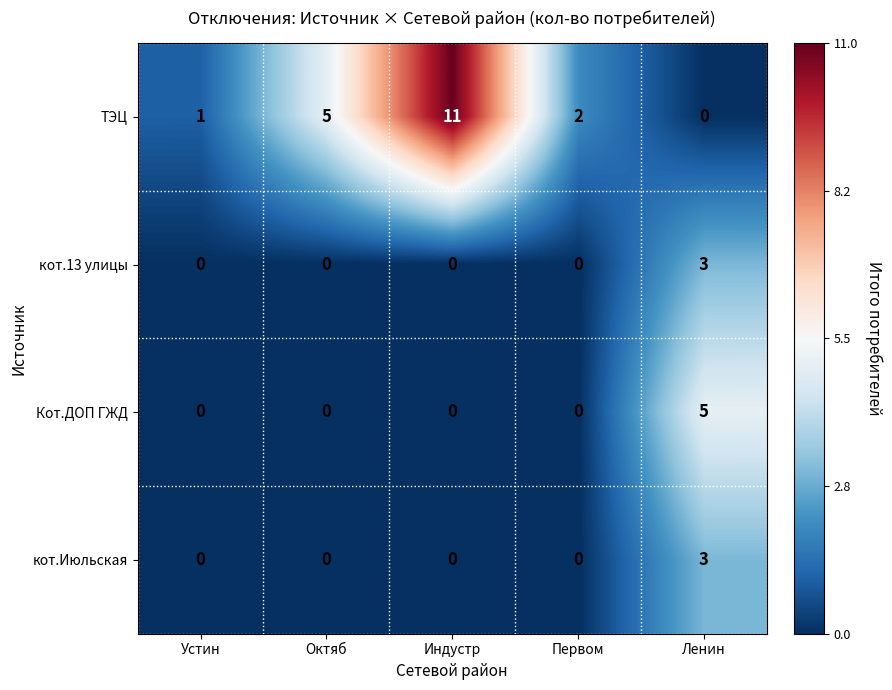

How many кот.Июльская values are between 0 and 1?

4